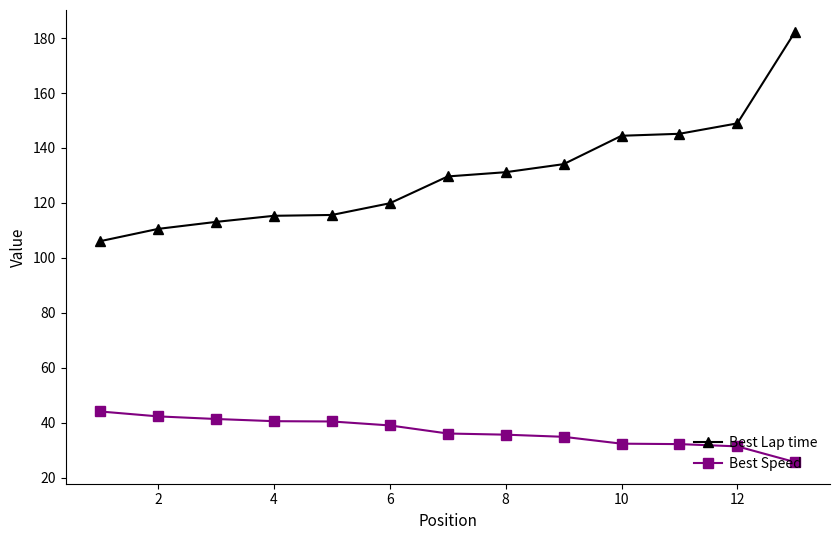

Which series has the largest total across all categories?

Best Lap time